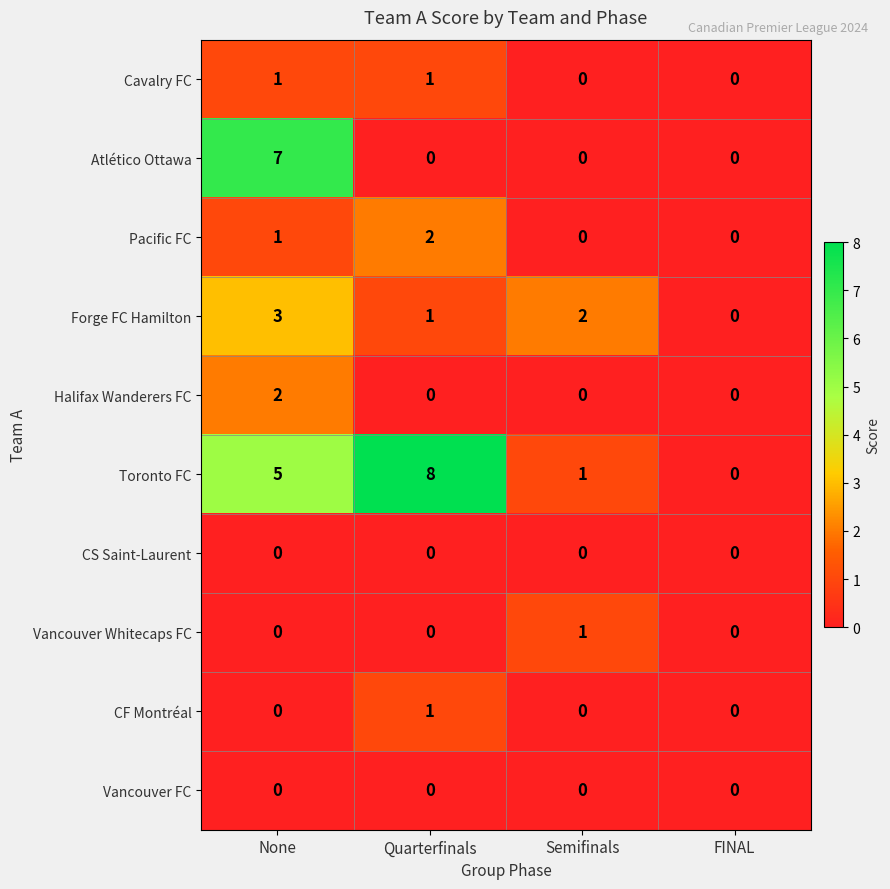

At which category is the sum across all series the highest?

None